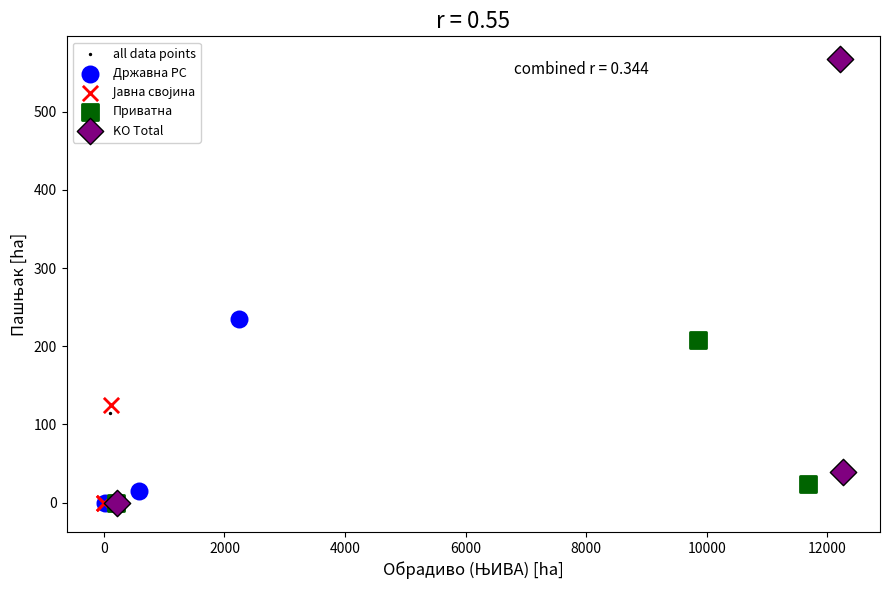

Which series contains the highest Y value?

KO Total